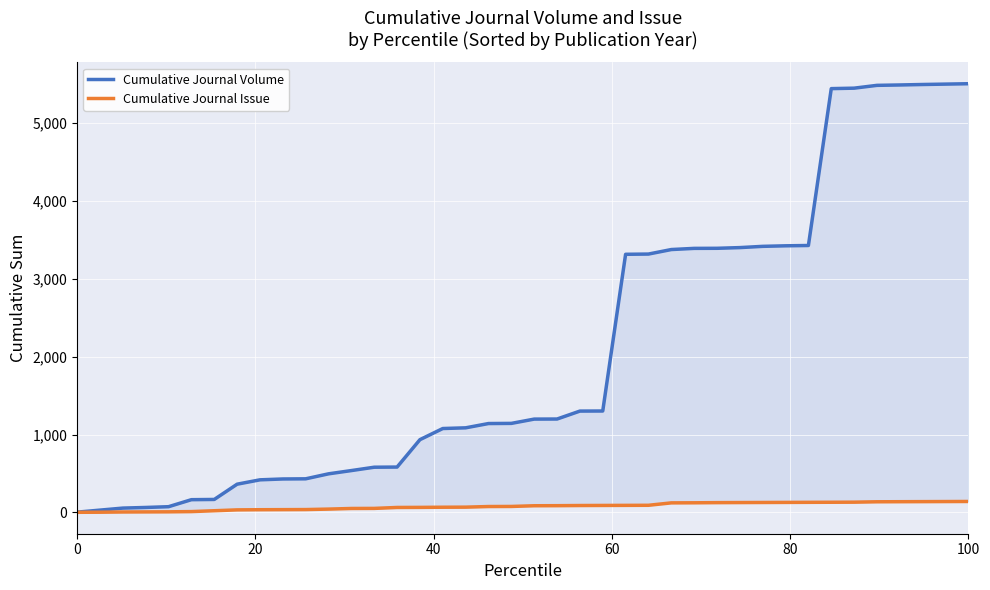

What is the difference between the maximum and minimum values in the Cumulative Journal Issue series?

139